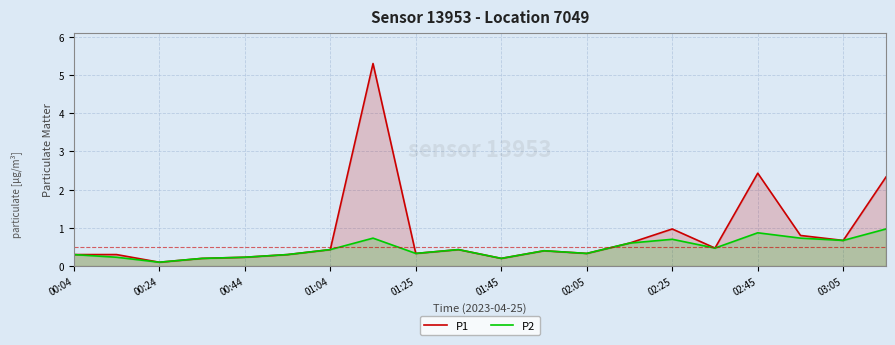

Is the value of P2 at 02:25 greater than the value of P1 at 01:04?

Yes